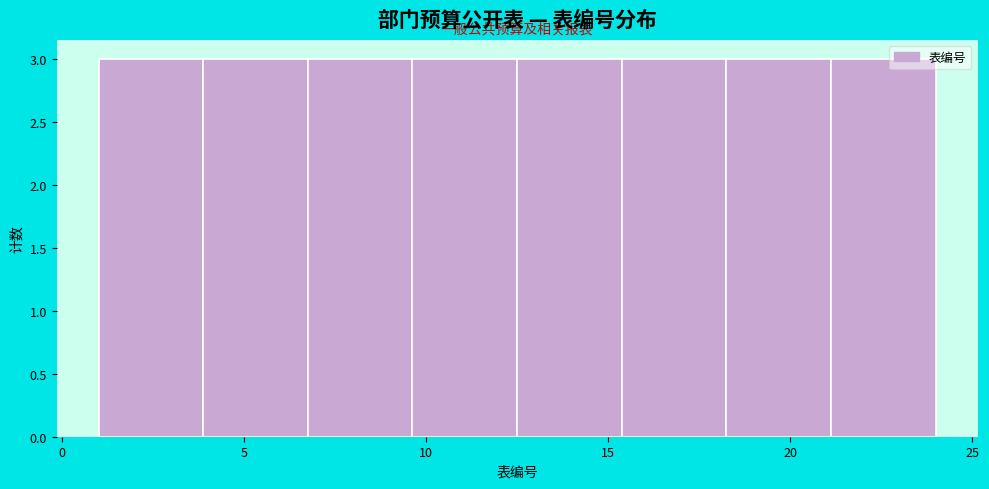

Reading left to right, list every bar in this chart as the range it spans on the x-axis followed by its height. Neither the bar edges nor the heights are printed on the chart, so give them approximately, as read against the axes.

1.0 to 4.0: 3
4.0 to 7.0: 3
7.0 to 9.5: 3
9.5 to 12.5: 3
12.5 to 15.5: 3
15.5 to 18.5: 3
18.5 to 21.0: 3
21.0 to 24.0: 3